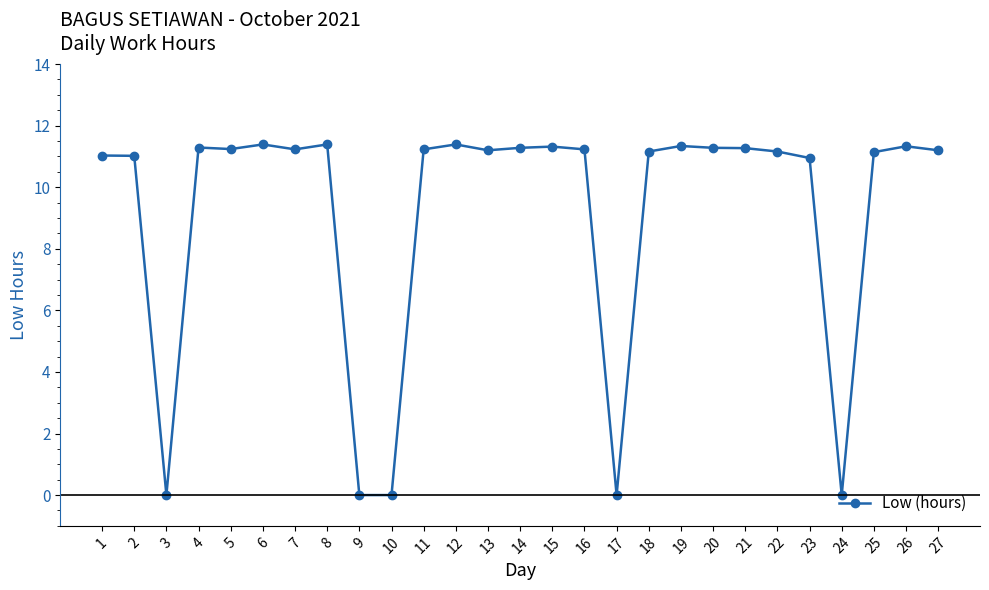

What is the greatest value displayed?

11.4